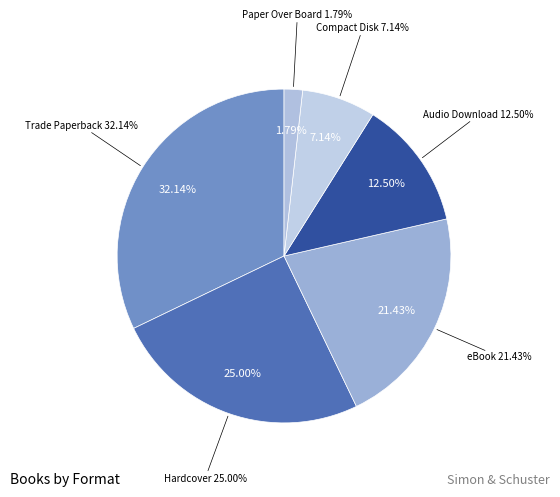

Rank the categories by value from highest to lowest.

Trade Paperback, Hardcover, eBook, Audio Download, Compact Disk, Paper Over Board